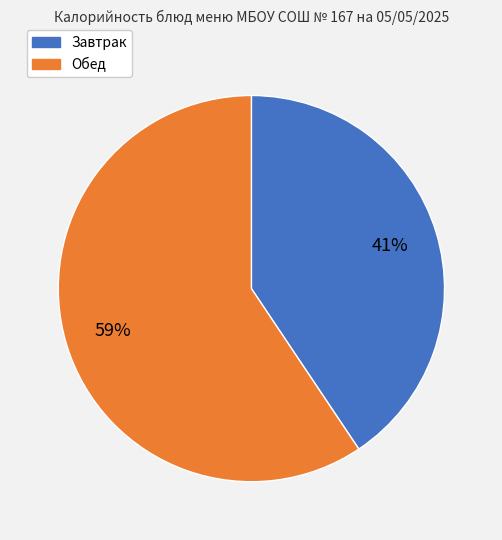

How many slices are in this pie chart?

2